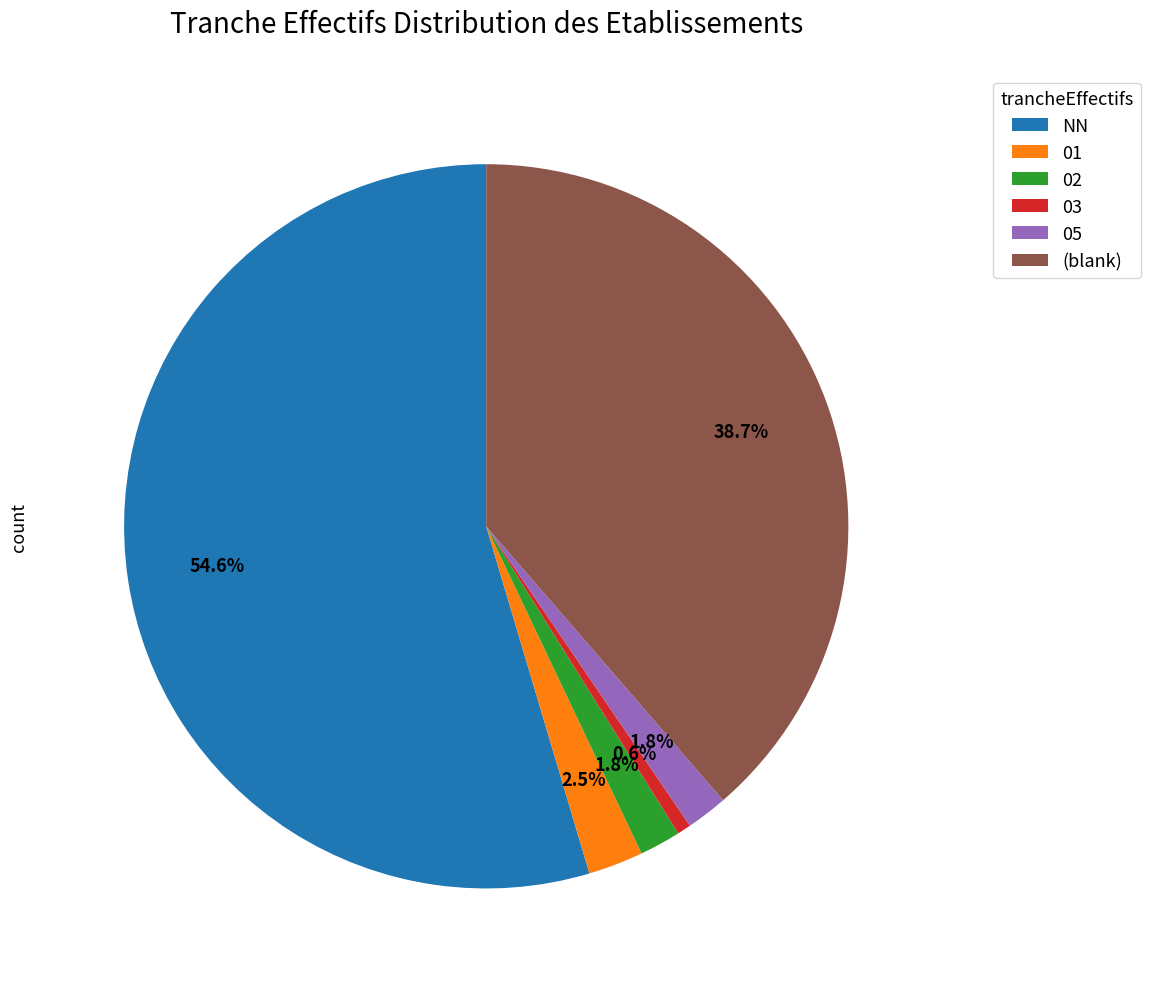

To the nearest percent, what is the difference between the largest and smallest slice percentages?

54%